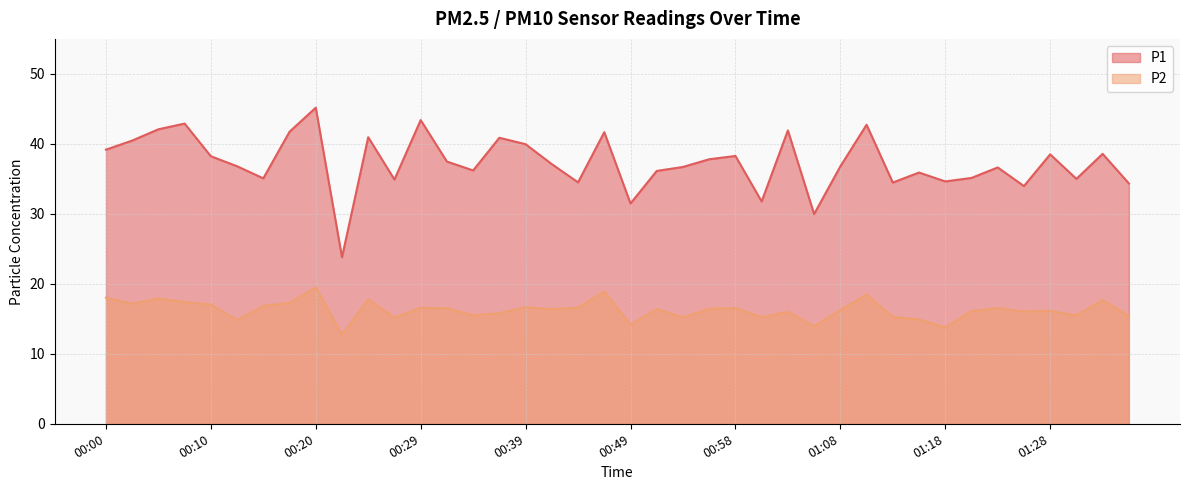

Between 01:25 and 01:23, which is larger?

01:23